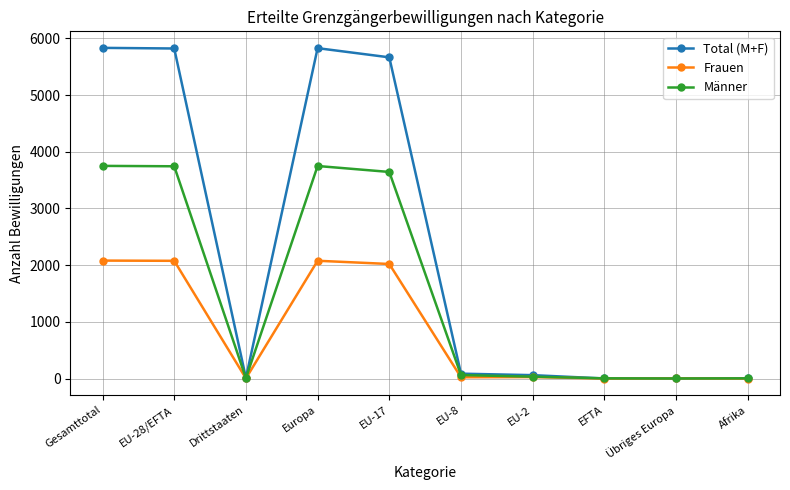

What is the label of the 2nd point from the right?

Übriges Europa